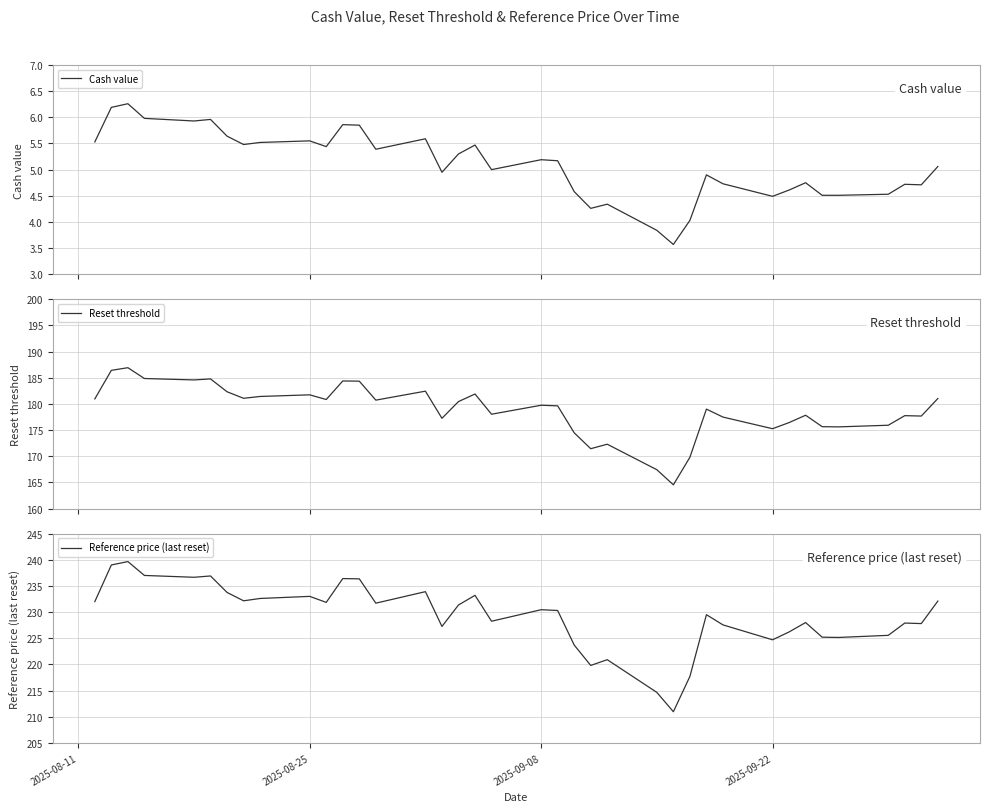

What is the minimum value for Cash value?

3.6